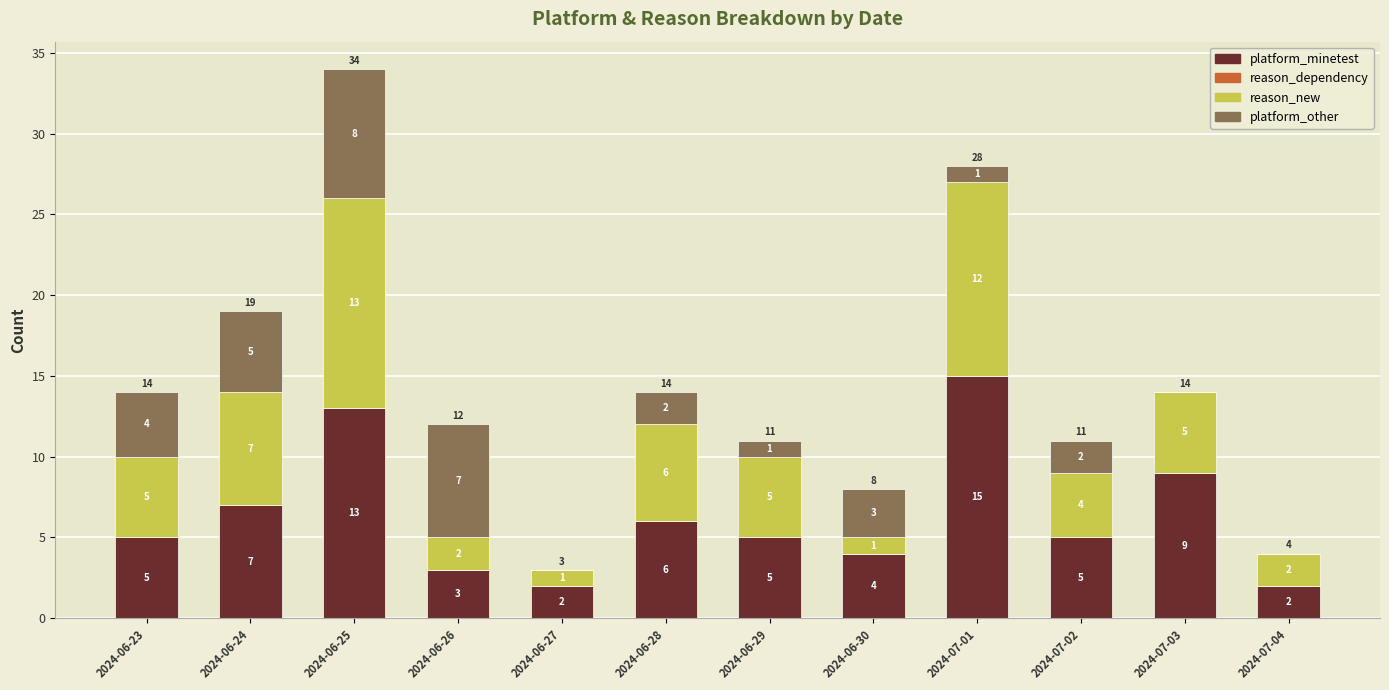

Which category has the highest value in the platform_minetest series?

2024-07-01